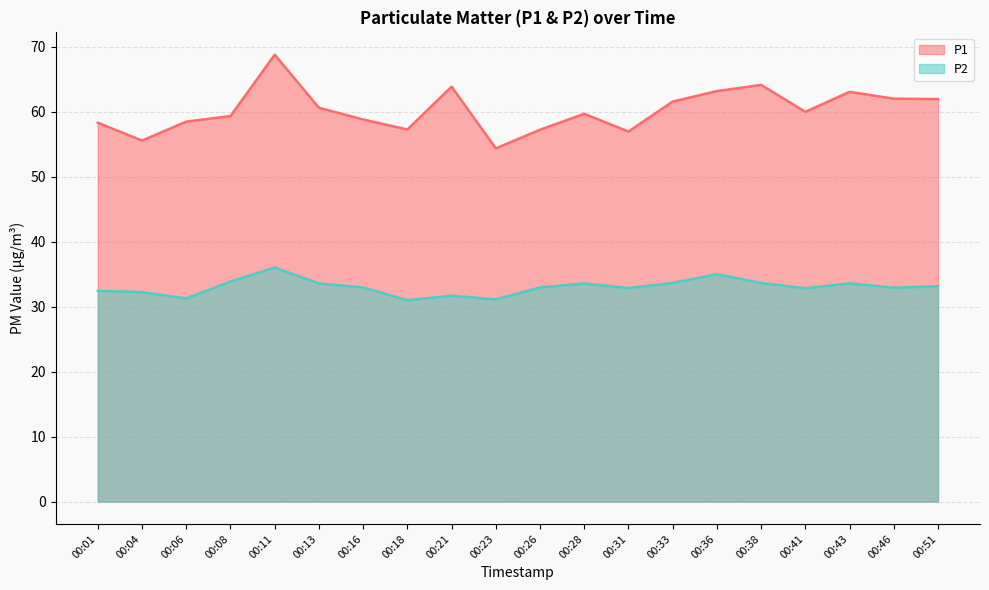

At which category is the sum across all series the highest?

00:11